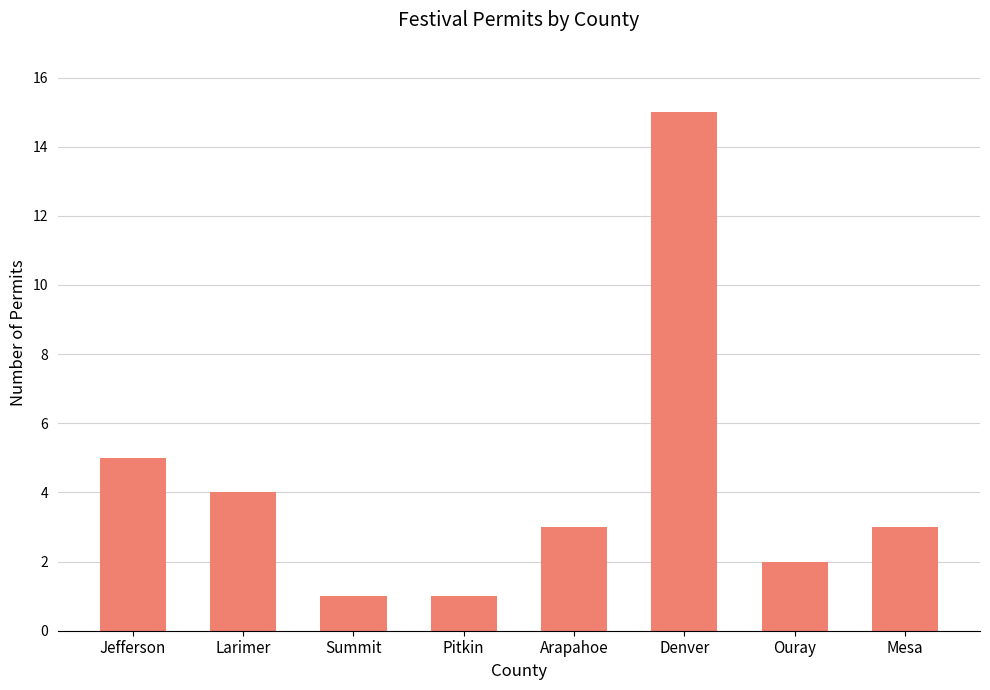

How many data points does each series have?

8